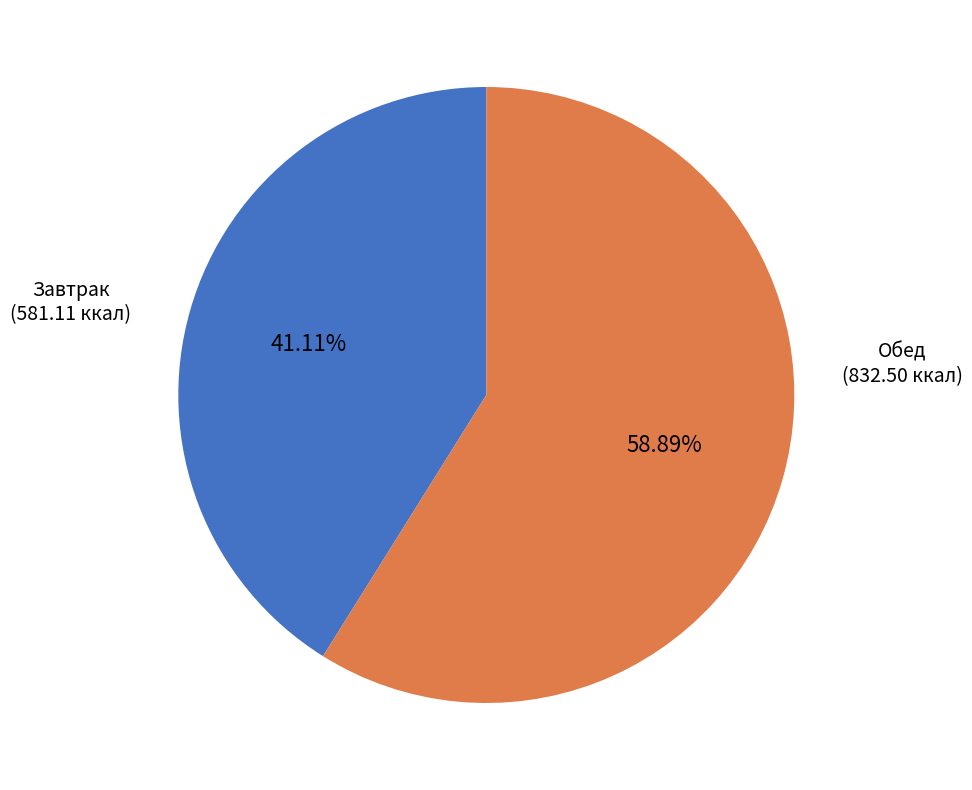

Is there a majority slice in this chart?

Yes